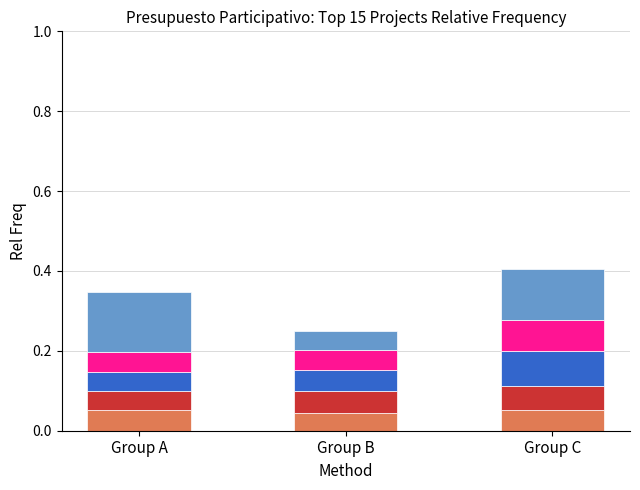

Are the bars grouped side by side (vs. stacked)?

No